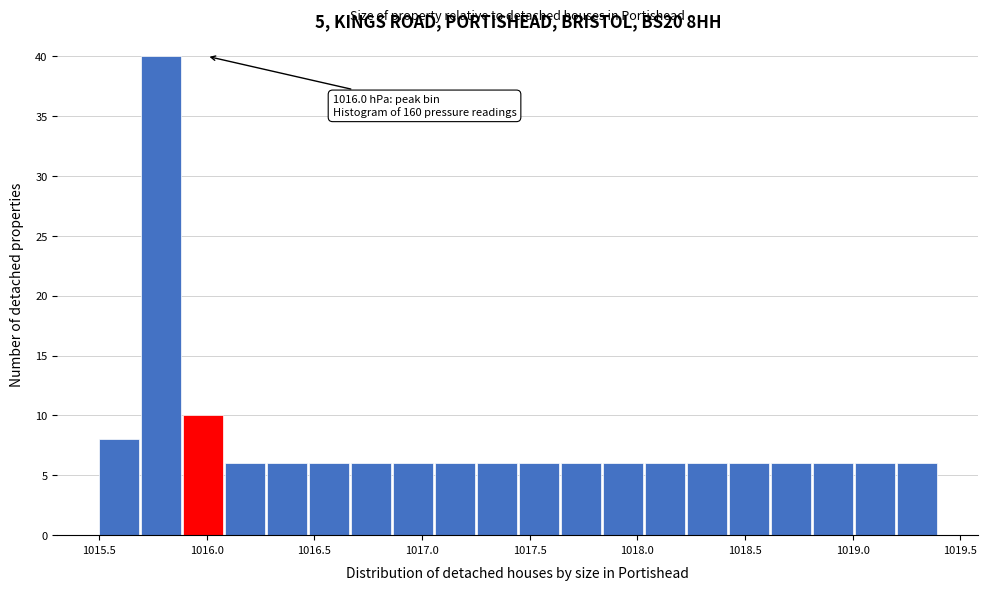

Around what value on the x-axis is the tallest bar? Give the approximate position of its centre, as read against the axis.

1015.80